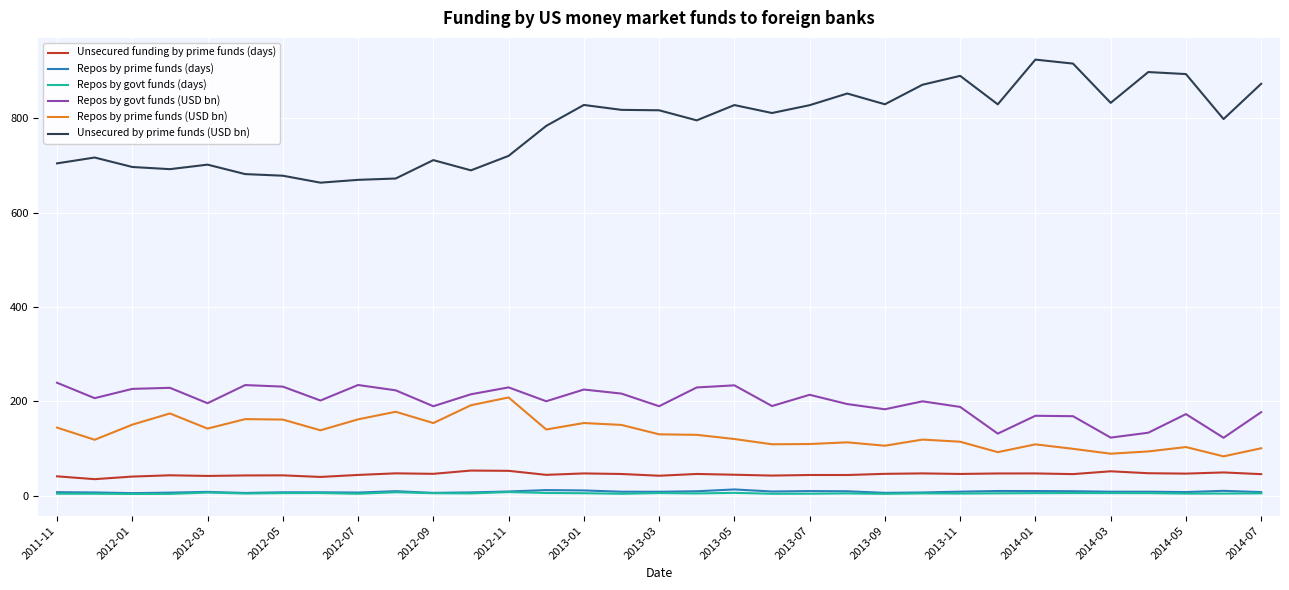

True or false: Repos by prime funds (days) and Unsecured by prime funds (USD bn) intersect in this chart.

False